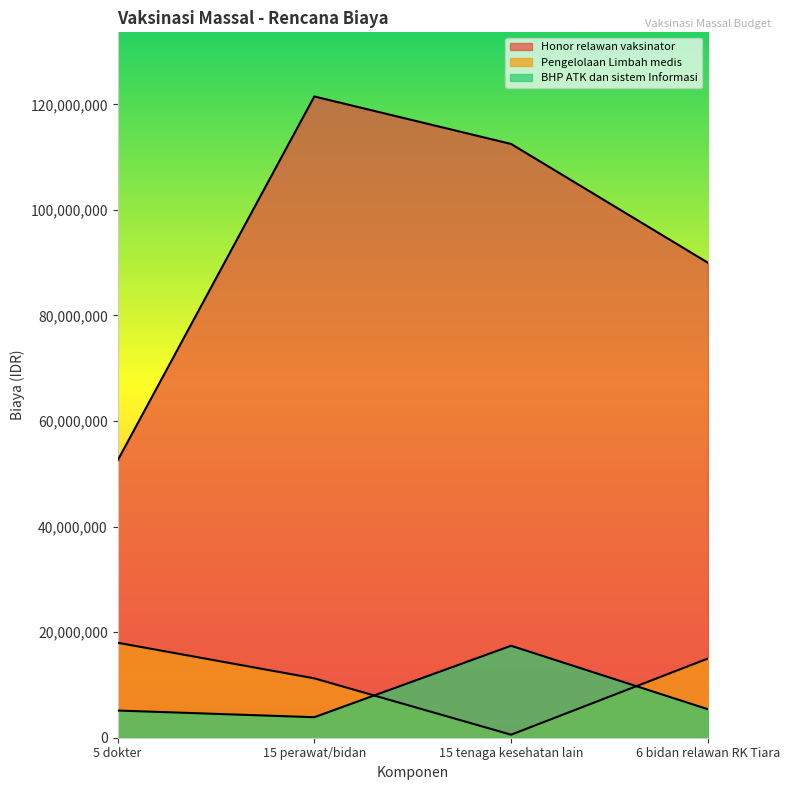

True or false: Honor relawan vaksinator and BHP ATK dan sistem Informasi cross at least once.

False